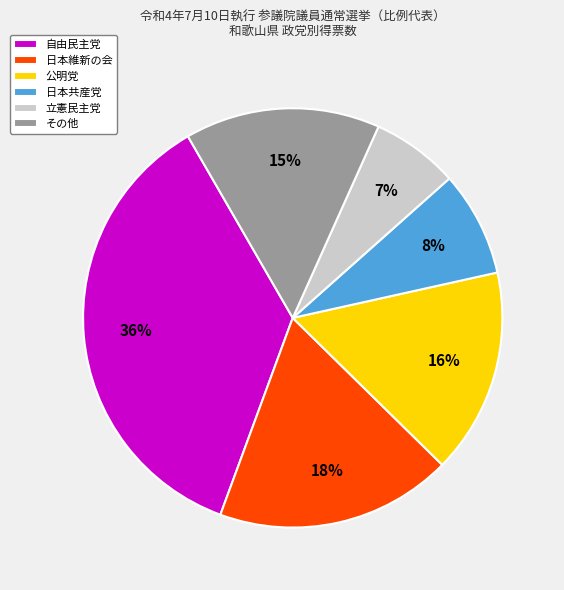

Which slice is the smallest?

立憲民主党